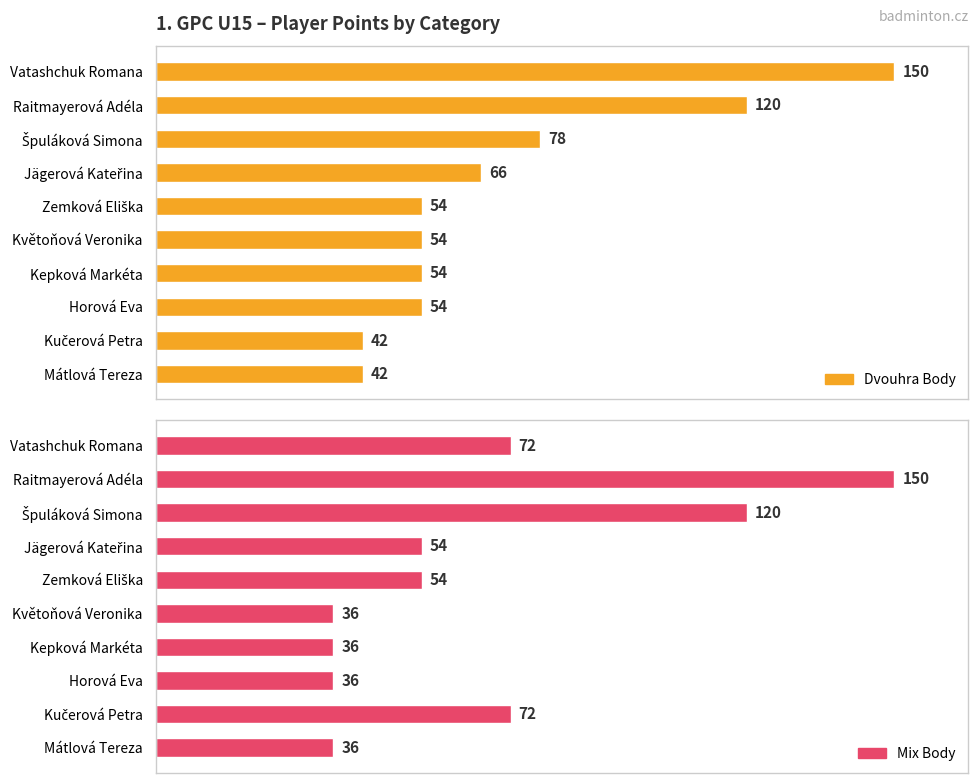

What value does the Dvouhra Body series have at Vatashchuk Romana, to the nearest 50?

150